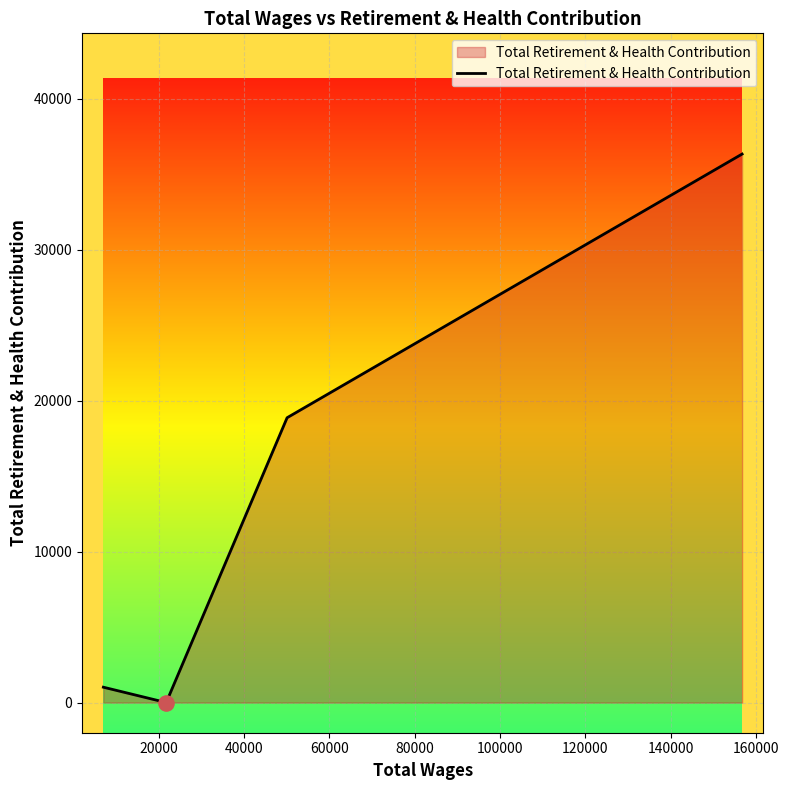

How many interior local valleys (lower than both neighbors) does the data have?

1